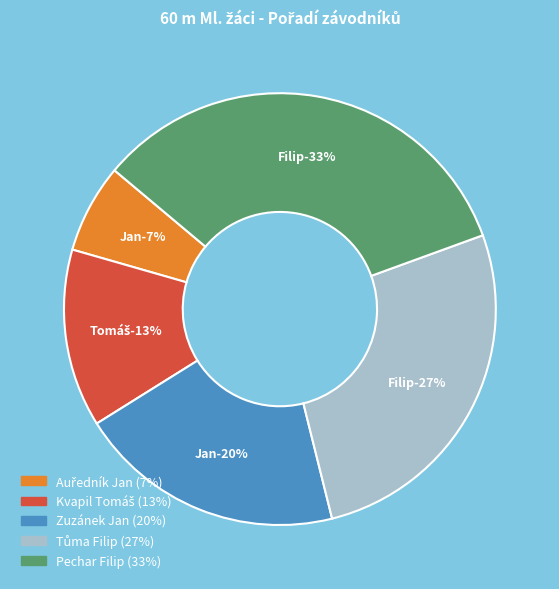

Is Pechar Filip the majority of the pie?

No